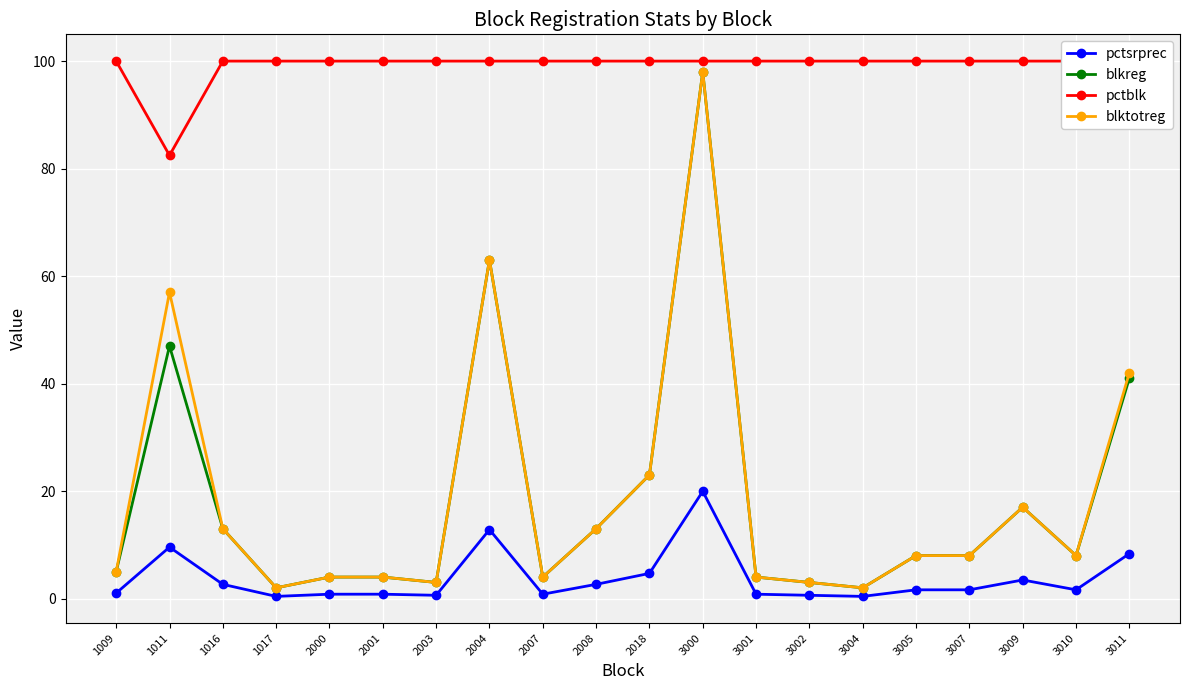

What is the sum of all blktotreg values?

381.0